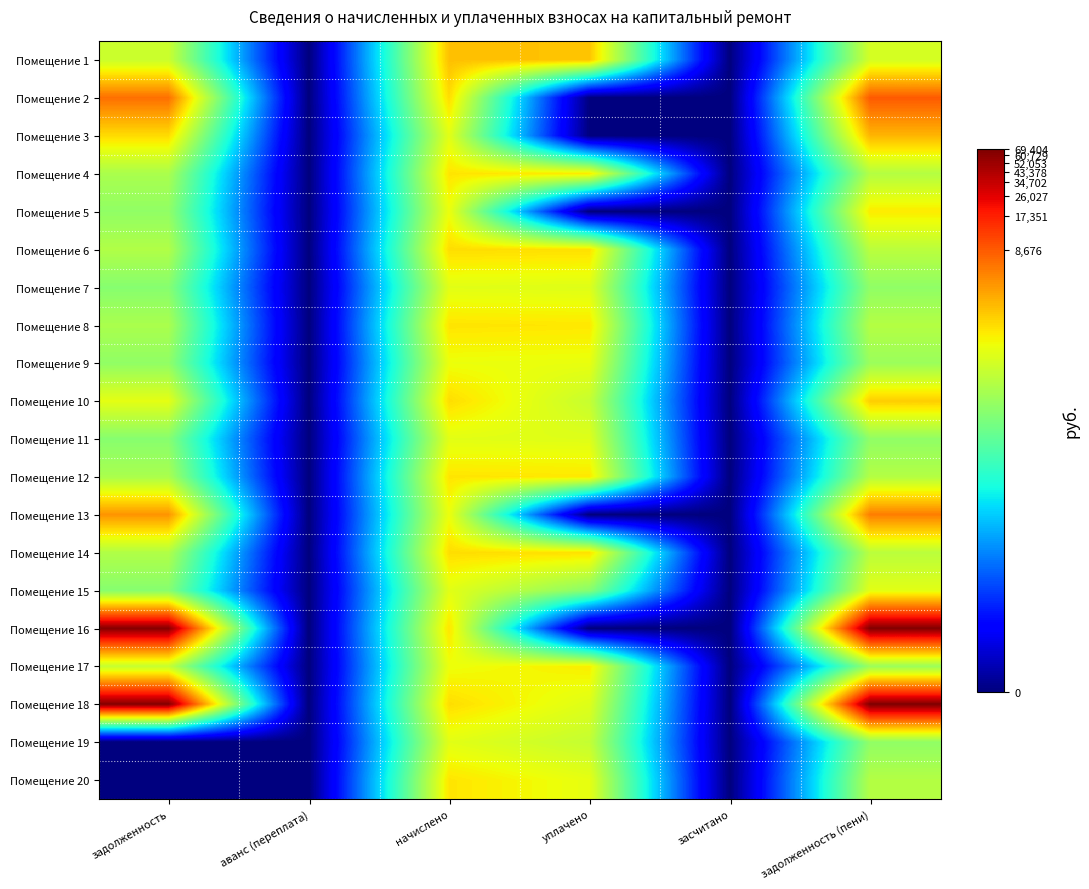

Reading left to right, list all the values displayed in this chart.

Помещение 1: задолженность=6.6	аванс (переплата)=0.0	начислено=7.9	уплачено=7.8	засчитано=0.0	задолженность (пени)=6.8
Помещение 2: задолженность=8.8	аванс (переплата)=0.0	начислено=7.5	уплачено=0.0	засчитано=0.0	задолженность (пени)=9.1
Помещение 3: задолженность=7.5	аванс (переплата)=0.0	начислено=7.0	уплачено=0.0	засчитано=0.0	задолженность (пени)=8.0
Помещение 4: задолженность=6.2	аванс (переплата)=0.0	начислено=7.4	уплачено=7.4	засчитано=0.0	задолженность (пени)=6.3
Помещение 5: задолженность=5.9	аванс (переплата)=0.0	начислено=7.1	уплачено=0.0	засчитано=0.0	задолженность (пени)=7.4
Помещение 6: задолженность=6.3	аванс (переплата)=0.0	начислено=7.5	уплачено=7.5	засчитано=0.0	задолженность (пени)=6.4
Помещение 7: задолженность=5.7	аванс (переплата)=0.0	начислено=7.0	уплачено=6.9	засчитано=0.0	задолженность (пени)=5.9
Помещение 8: задолженность=6.2	аванс (переплата)=0.0	начислено=7.4	уплачено=7.4	засчитано=0.0	задолженность (пени)=6.3
Помещение 9: задолженность=5.9	аванс (переплата)=0.0	начислено=7.1	уплачено=7.1	засчитано=0.0	задолженность (пени)=6.0
Помещение 10: задолженность=7.0	аванс (переплата)=0.0	начислено=7.5	уплачено=6.6	засчитано=0.0	задолженность (пени)=7.7
Помещение 11: задолженность=5.7	аванс (переплата)=0.0	начислено=7.0	уплачено=6.9	засчитано=0.0	задолженность (пени)=5.9
Помещение 12: задолженность=6.2	аванс (переплата)=0.0	начислено=7.4	уплачено=7.4	засчитано=0.0	задолженность (пени)=6.3
Помещение 13: задолженность=8.4	аванс (переплата)=0.0	начислено=7.1	уплачено=0.0	засчитано=0.0	задолженность (пени)=8.6
Помещение 14: задолженность=6.3	аванс (переплата)=0.0	начислено=7.5	уплачено=7.5	засчитано=0.0	задолженность (пени)=6.4
Помещение 15: задолженность=5.7	аванс (переплата)=0.0	начислено=7.0	уплачено=5.7	засчитано=0.0	задолженность (пени)=7.0
Помещение 16: задолженность=11.1	аванс (переплата)=0.0	начислено=7.4	уплачено=0.0	засчитано=0.0	задолженность (пени)=11.1
Помещение 17: задолженность=6.6	аванс (переплата)=0.0	начислено=7.1	уплачено=7.3	засчитано=0.0	задолженность (пени)=6.0
Помещение 18: задолженность=11.1	аванс (переплата)=0.0	начислено=7.5	уплачено=6.9	засчитано=0.0	задолженность (пени)=11.1
Помещение 19: задолженность=0.0	аванс (переплата)=0.0	начислено=7.0	уплачено=6.6	засчитано=0.0	задолженность (пени)=5.9
Помещение 20: задолженность=0.0	аванс (переплата)=0.0	начислено=7.4	уплачено=7.0	засчитано=0.0	задолженность (пени)=6.3